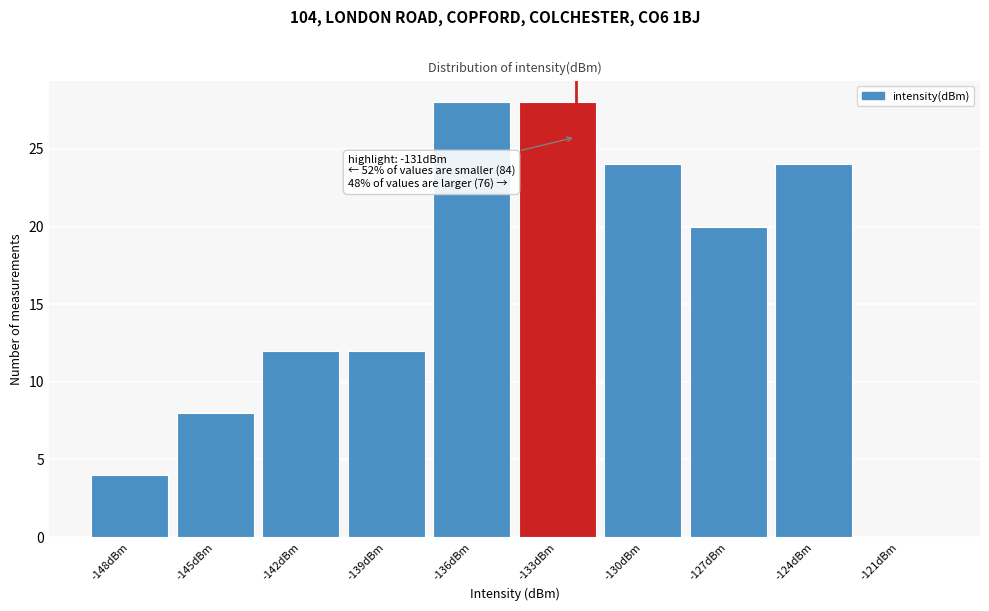

Reading left to right, transcribe all the data shown in this chart.

-148dBm=4	-145dBm=8	-142dBm=12	-139dBm=12	-136dBm=28	-133dBm=28	-130dBm=24	-127dBm=20	-124dBm=24	-121dBm=0